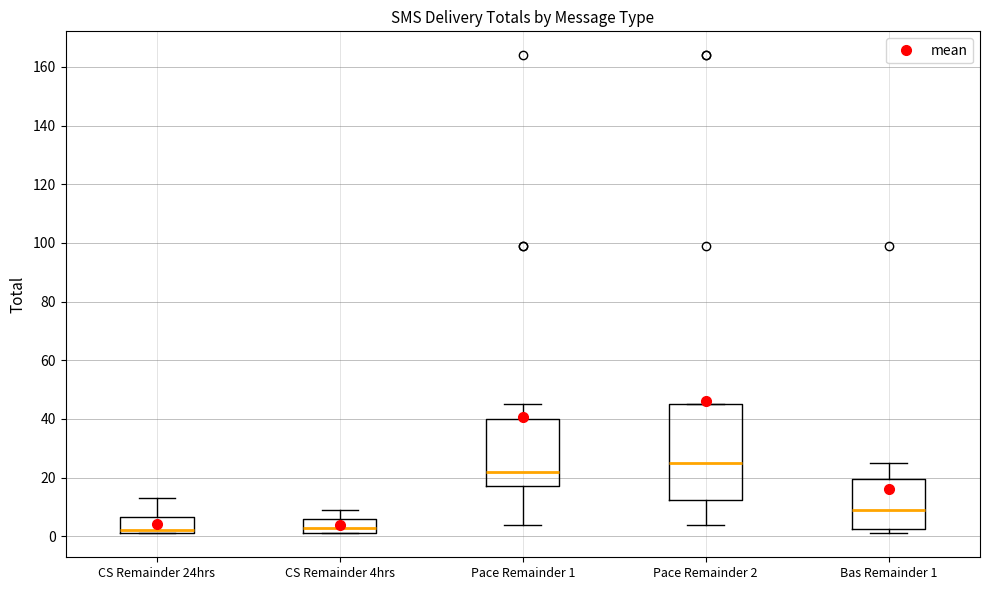

Reading left to right, read every box against the y-axis: the position of its median line, the range the box covers, and the ends of its whiskers. The values are not printed on the chart, so give them approximately, as read against the axis.

CS Remainder 24hrs: median 2 (just above the box's lower edge), box 2 to 6, whiskers 2 to 14
CS Remainder 4hrs: median 4, box 2 to 6, whiskers 2 to 10
Pace Remainder 1: median 22, box 18 to 40, whiskers 4 to 46
Pace Remainder 2: median 26, box 12 to 46, whiskers 4 to 46
Bas Remainder 1: median 10, box 2 to 20, whiskers 2 (just below the box's lower edge) to 26